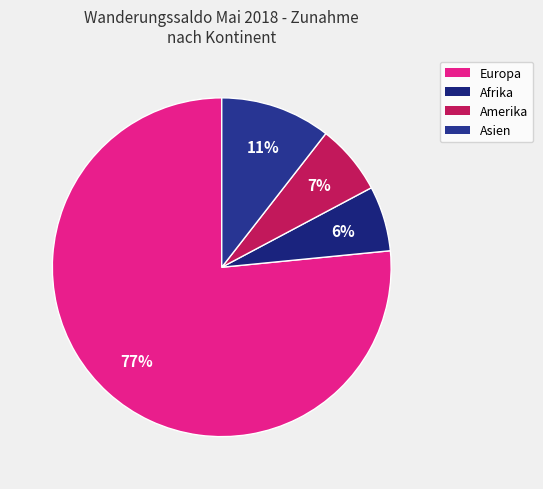

True or false: Europa accounts for 77% of the total.

True